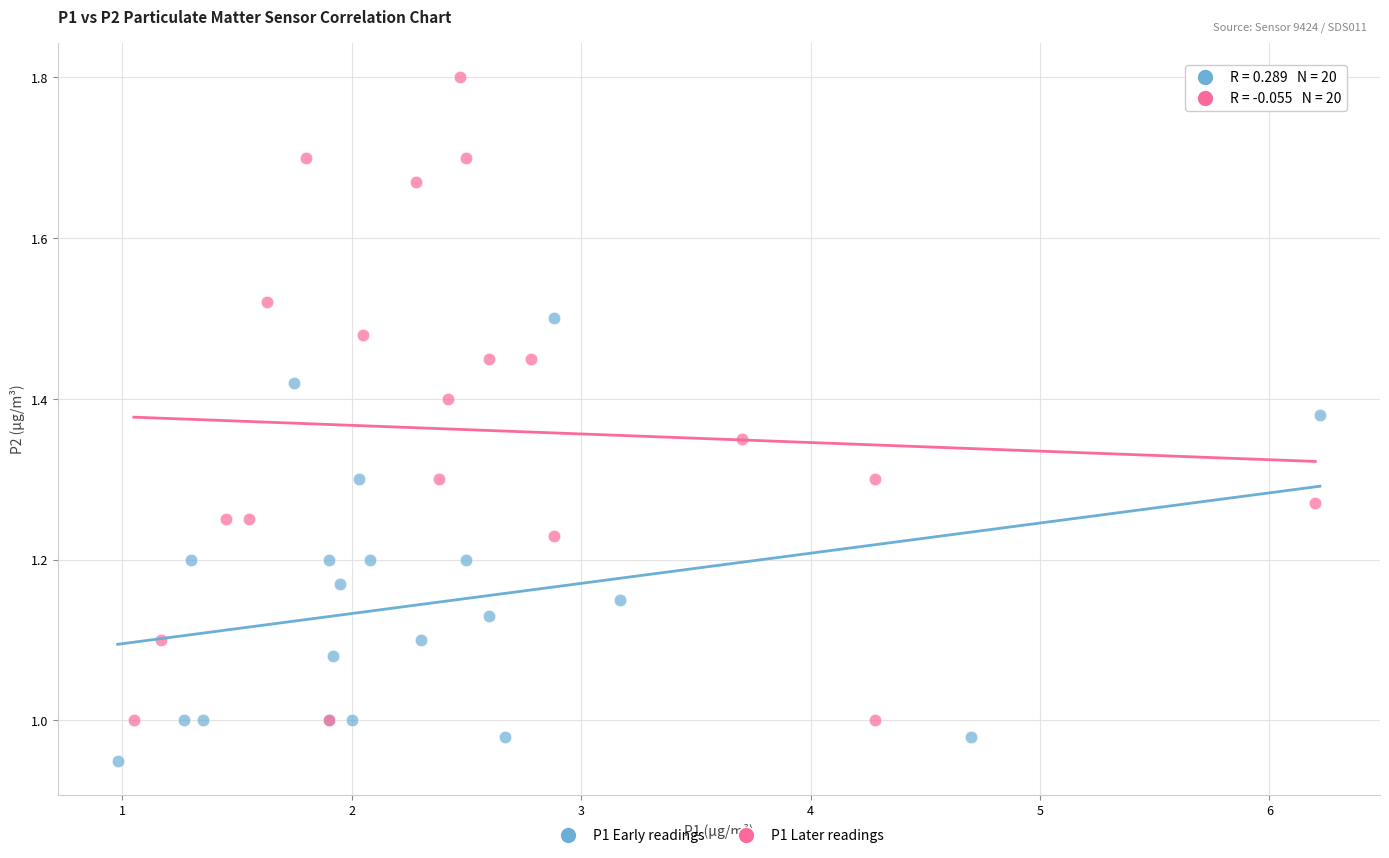

Which series contains the highest Y value?

P1 Later readings